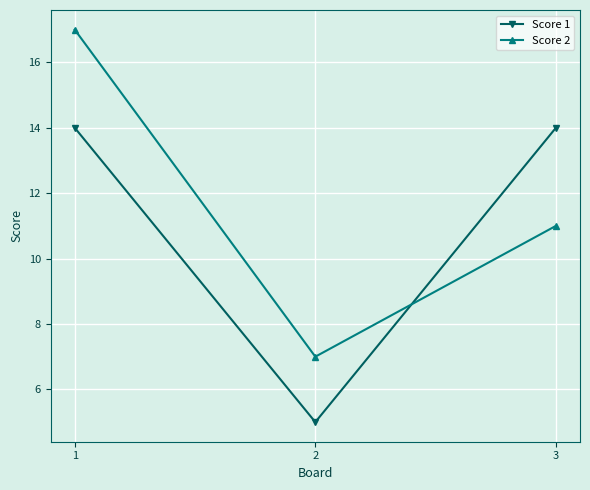

The value of Score 1 at 1 is 14. True or false?

True